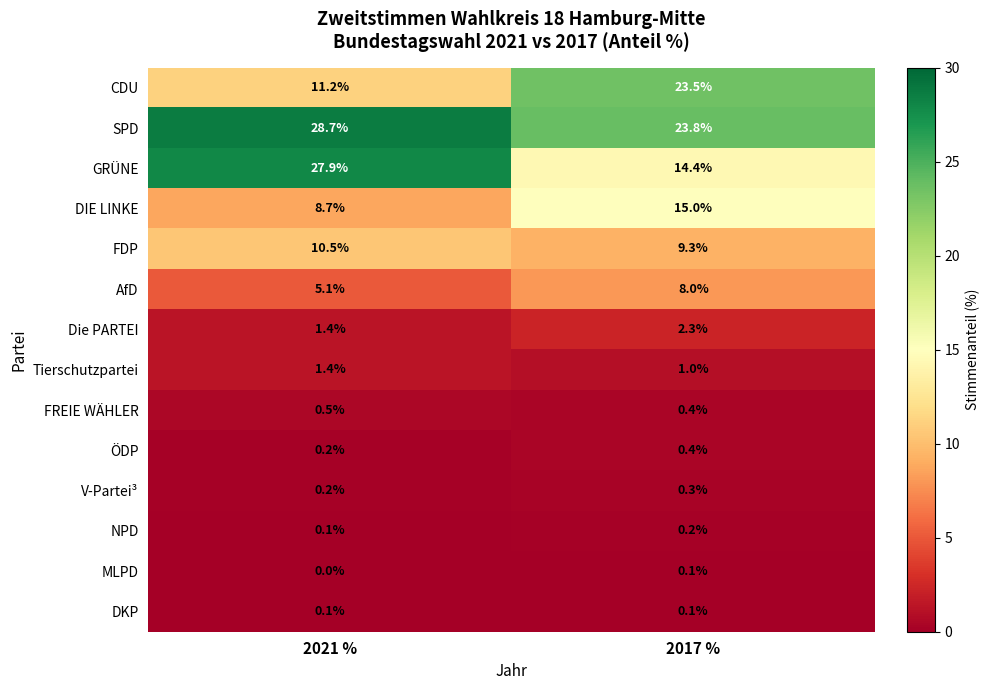

The value of DKP at 2017 % is 0.1. True or false?

True